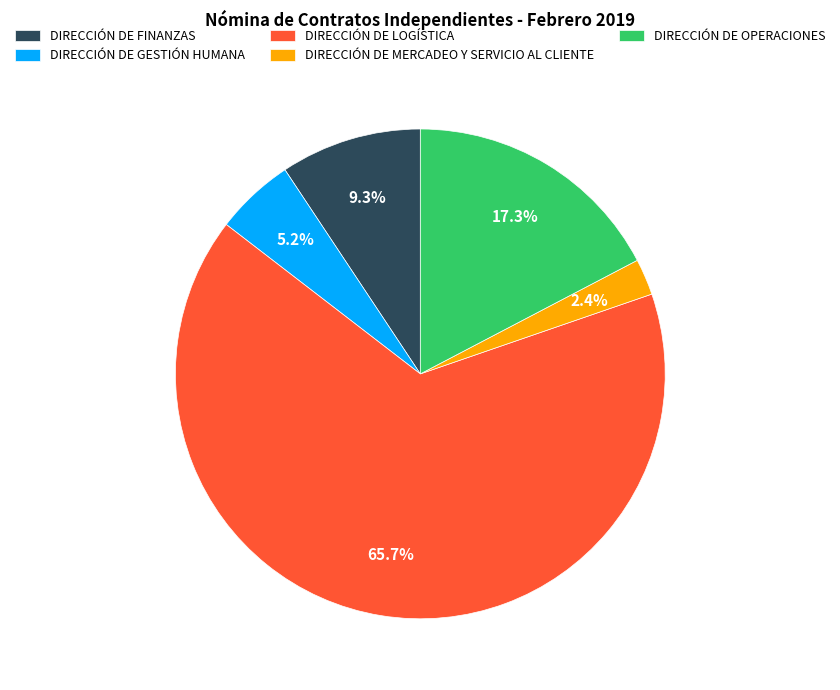

Count the number of slices in the pie.

5